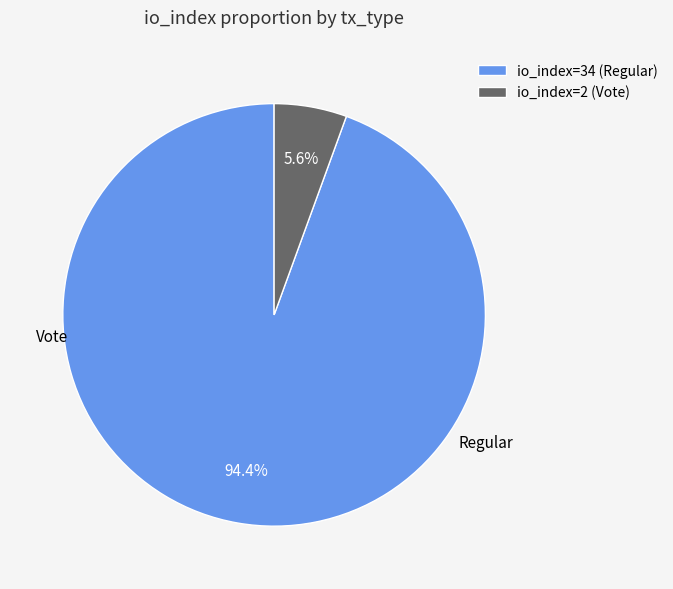

To the nearest percent, what is the combined percentage of io_index=2 (Vote) and io_index=34 (Regular)?

100%